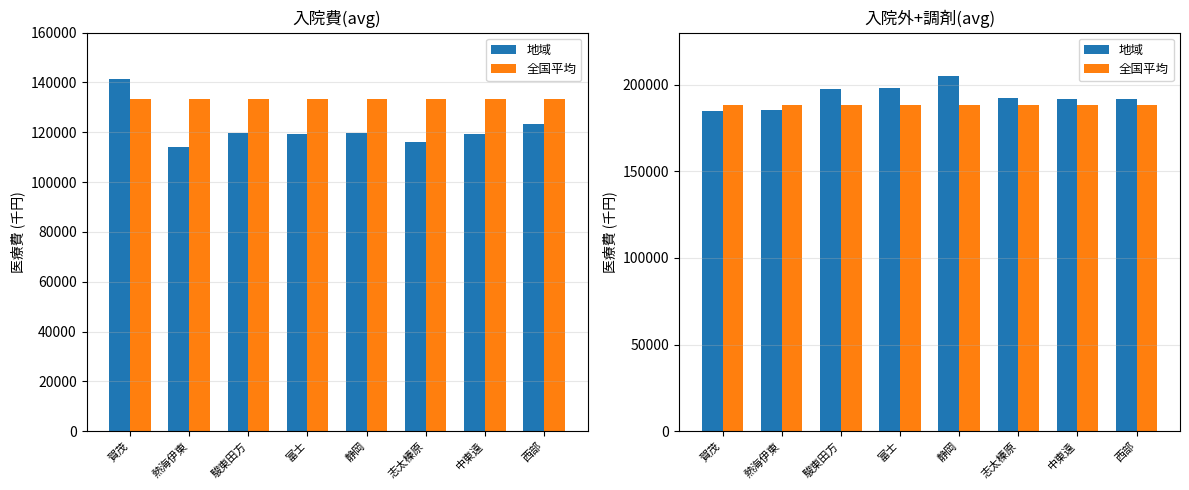

Which category has the lowest value across all series?

賀茂